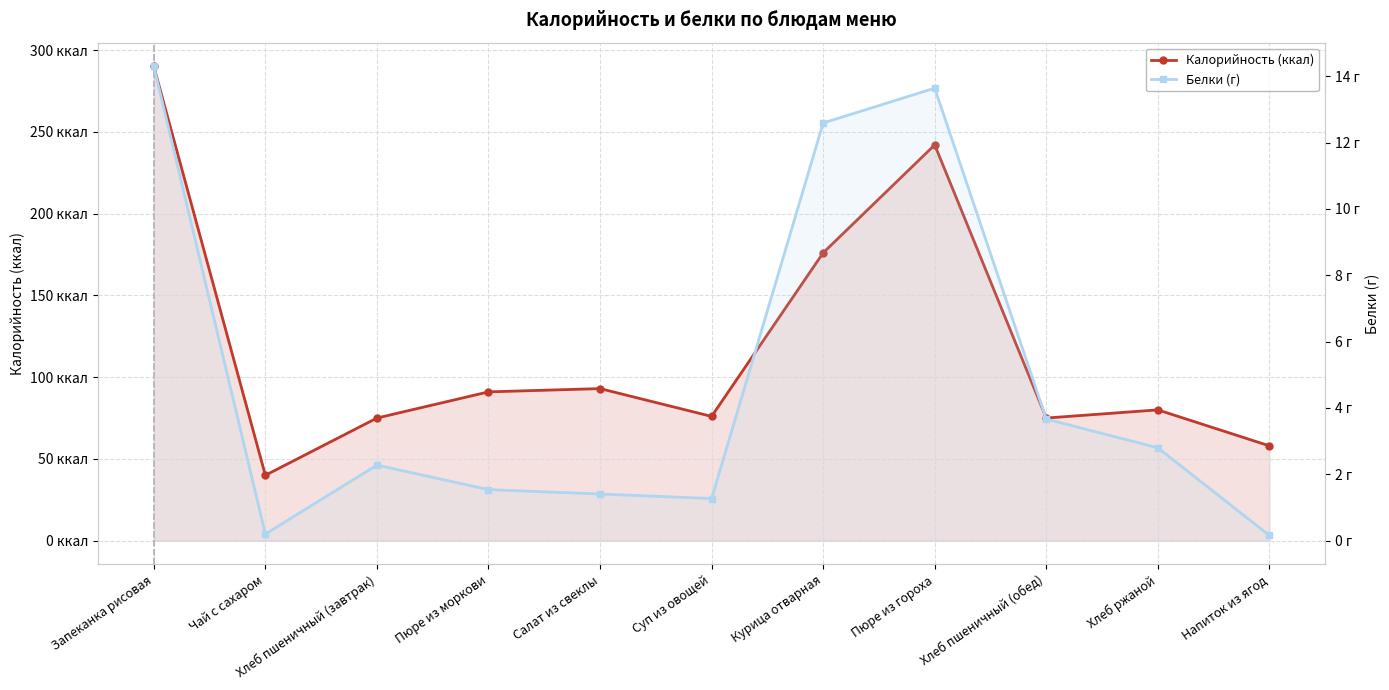

True or false: Белки (г) has a value of 2.2 at Суп из овощей.

False